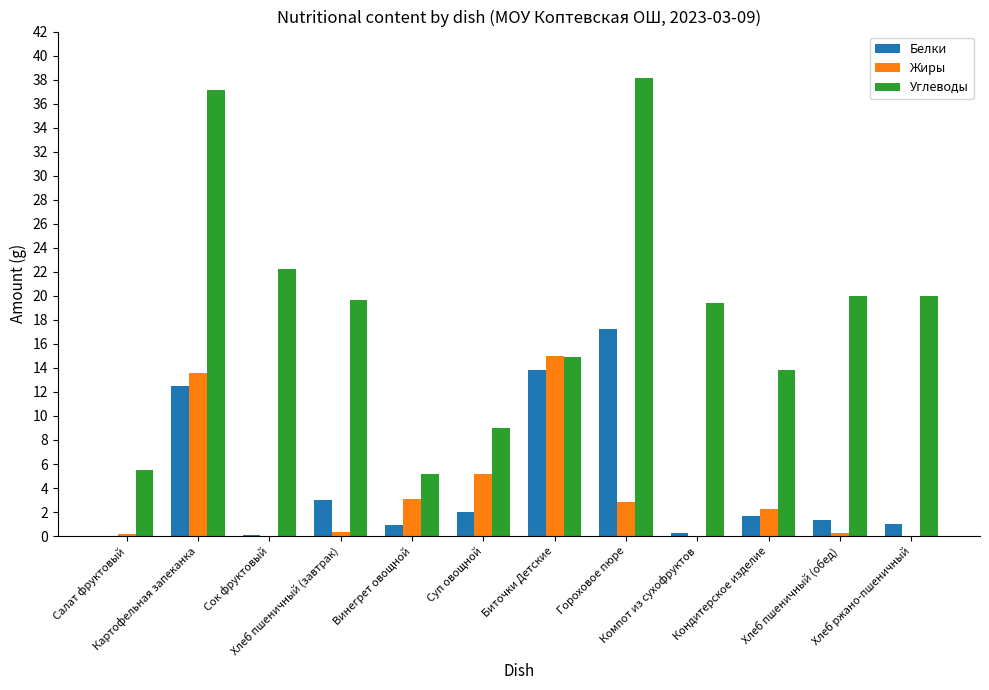

What is the sum of the Белки values at Картофельная запеканка and Хлеб пшеничный (обед)?

13.8